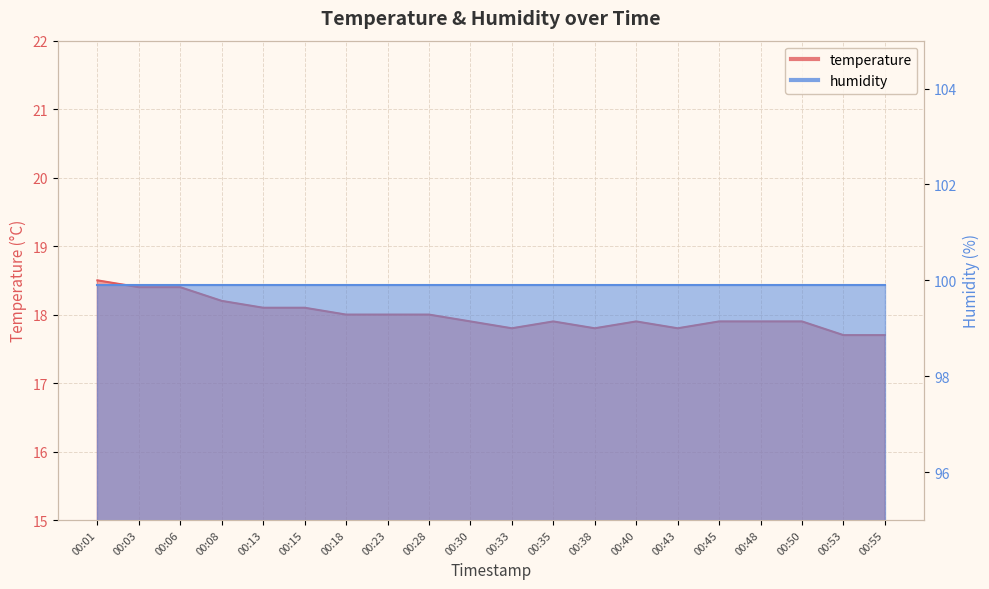

Is it true that the value at 00:06 is 7.4?

False